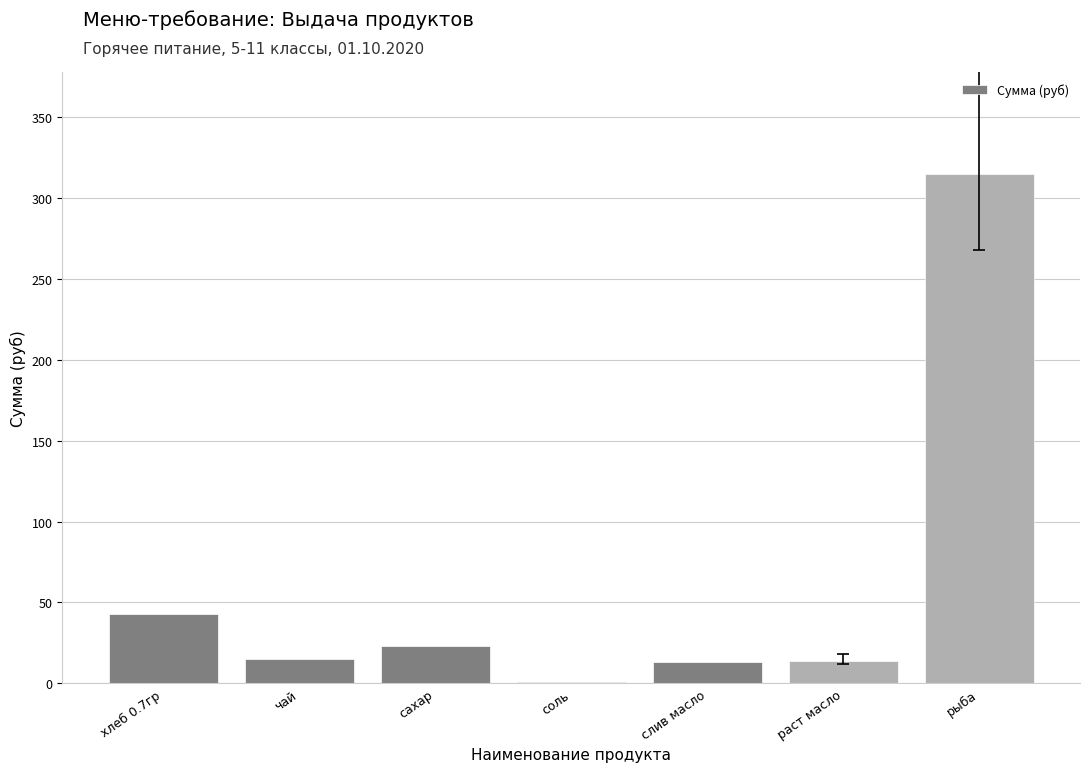

What is the greatest value displayed?

315.0